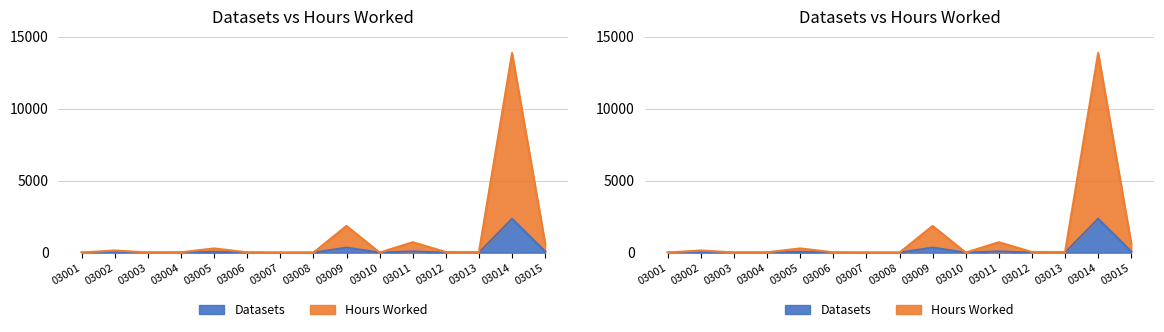

Does the chart have visible grid lines?

Yes